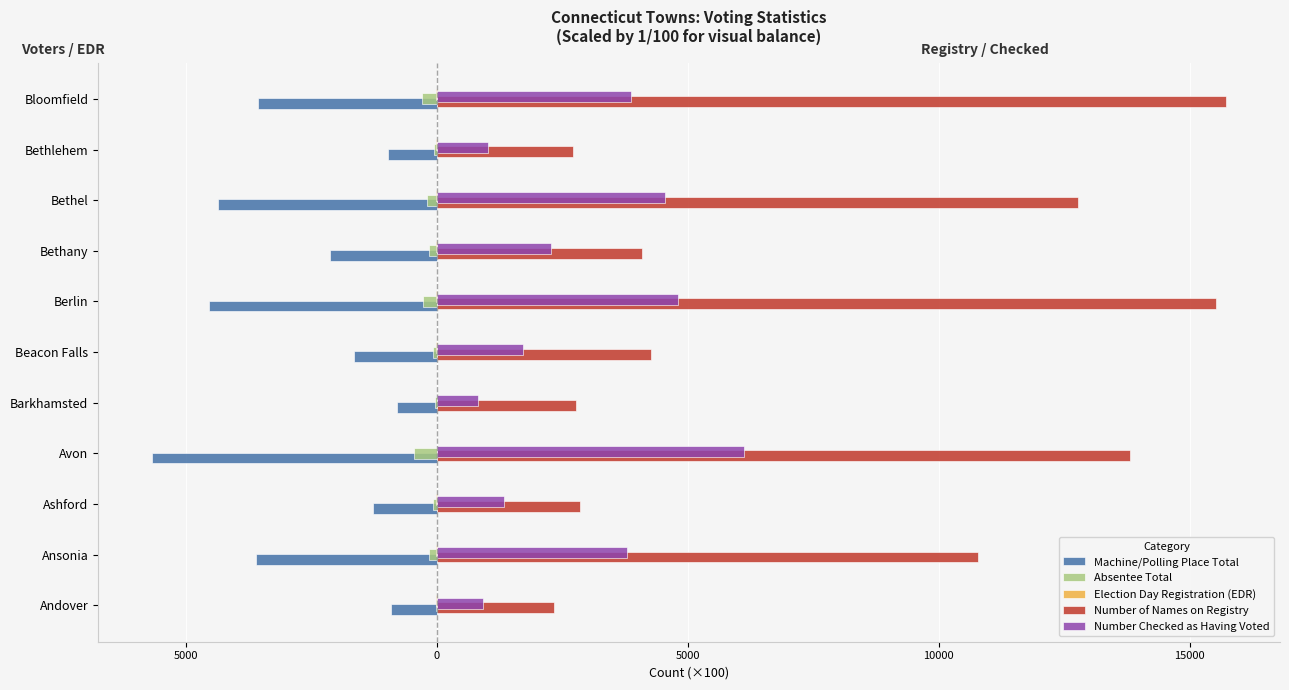

How many data points in Number Checked as Having Voted are above 22?

6